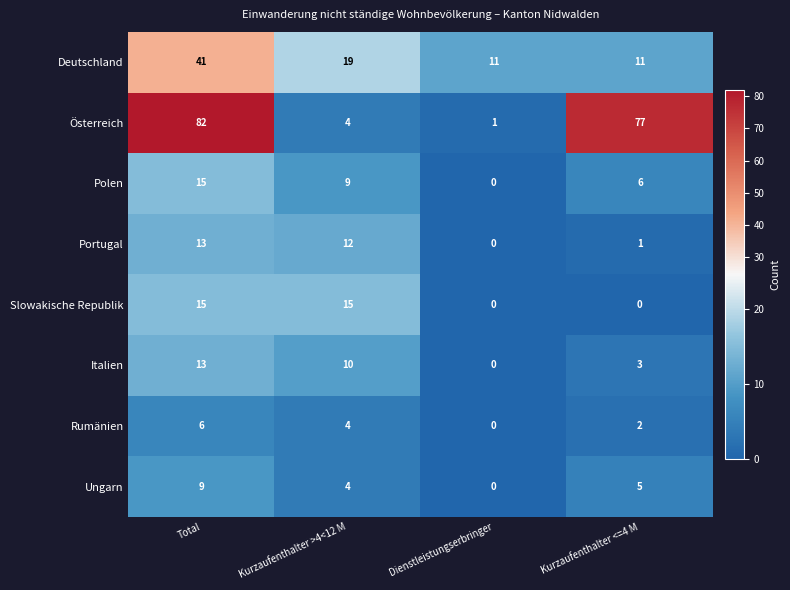

How many categories are shown in the chart?

4